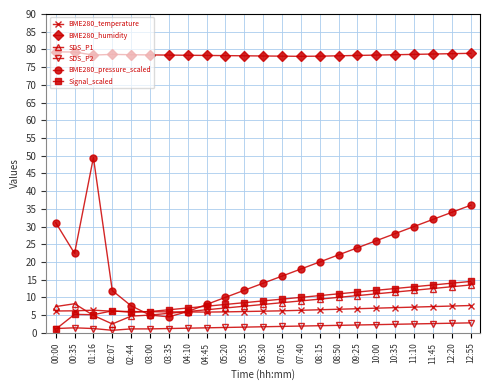

True or false: SDS_P2 and BME280_humidity intersect in this chart.

False